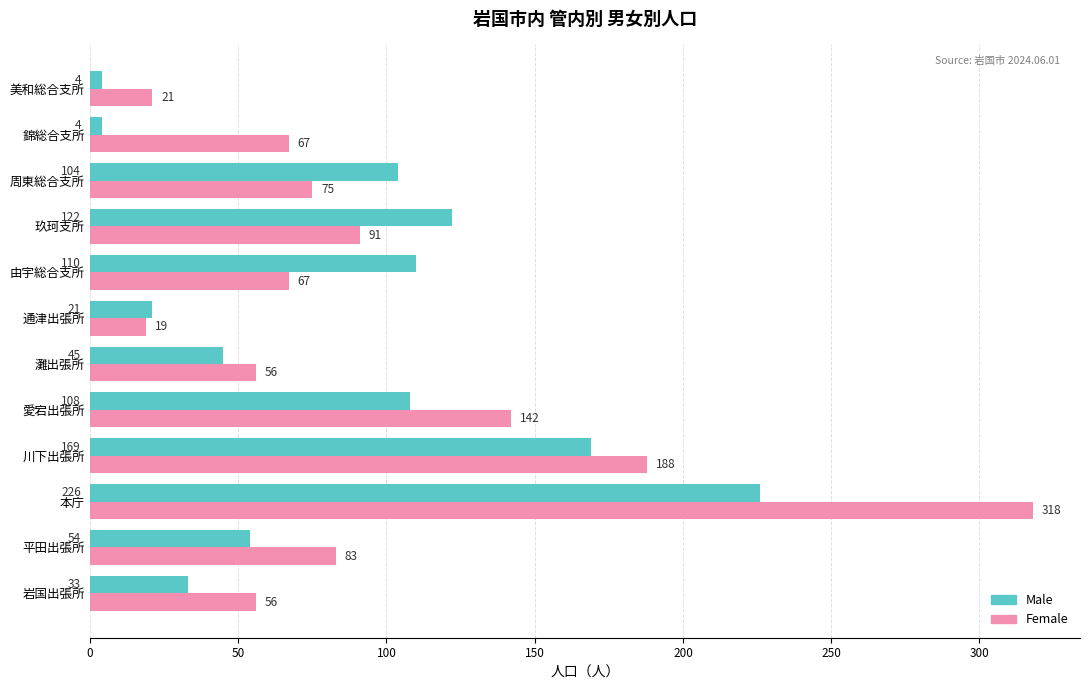

What is the sum of all Male values?

1000